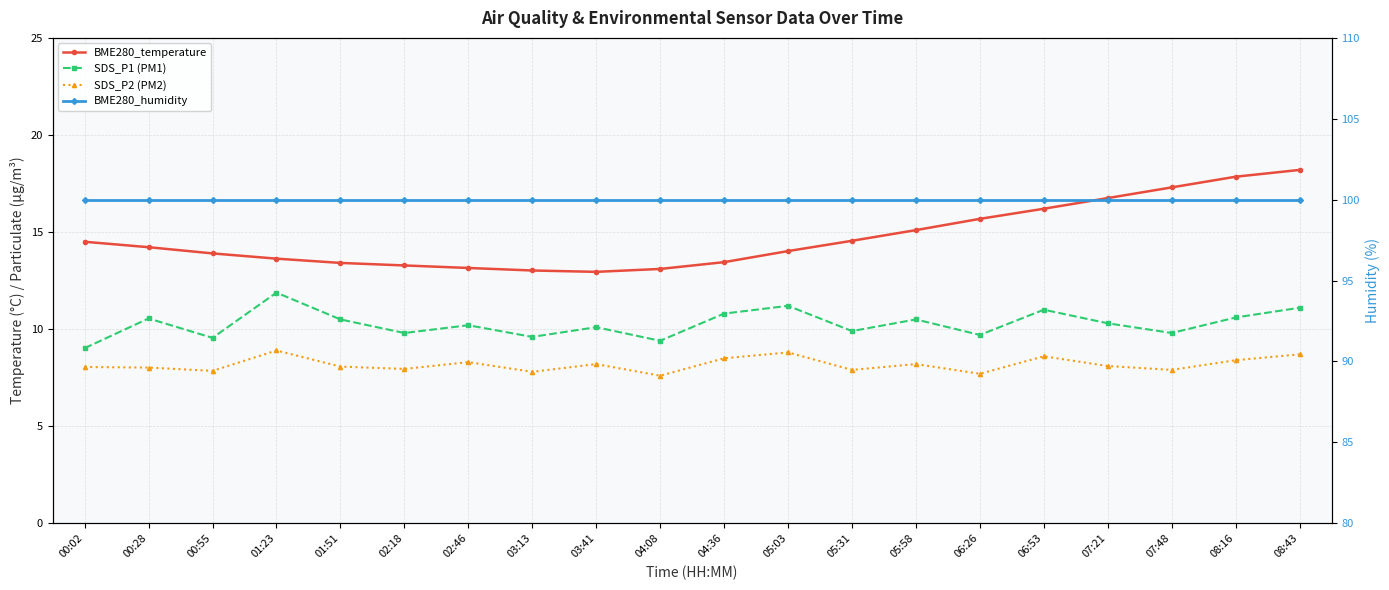

True or false: BME280_humidity and BME280_temperature cross at least once.

False